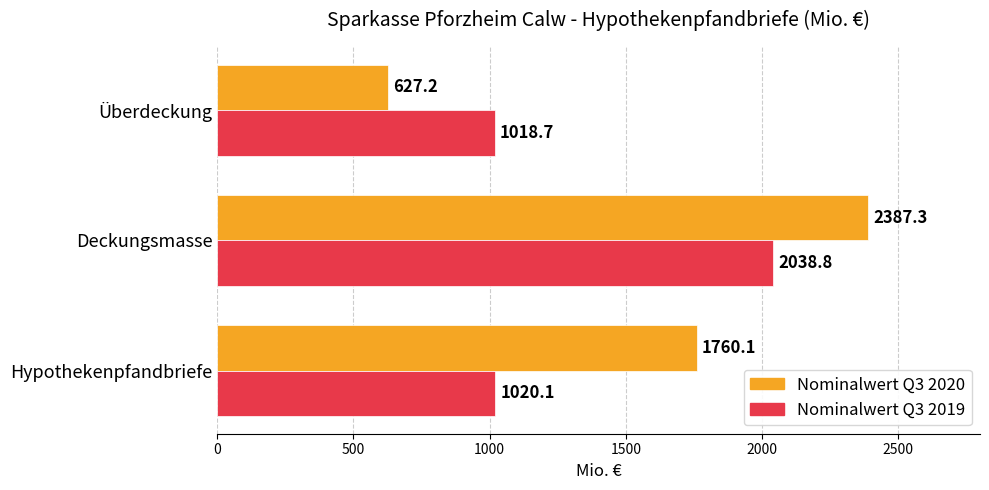

What is the sum of all Nominalwert Q3 2020 values?

4774.6